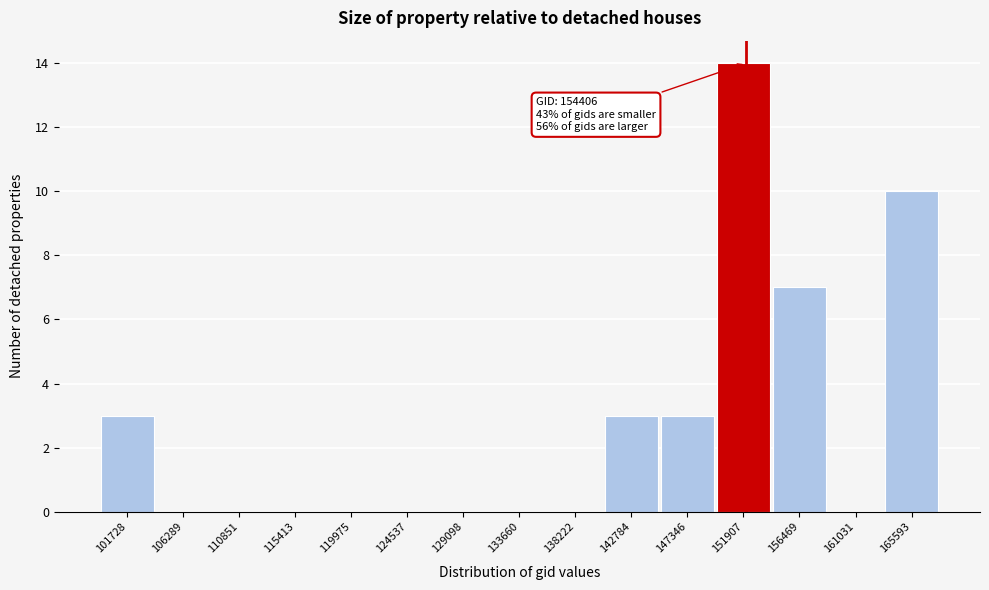

Reading left to right, transcribe all the data shown in this chart.

101728=3	106289=0	110851=0	115413=0	119975=0	124537=0	129098=0	133660=0	138222=0	142784=3	147346=3	151907=14	156469=7	161031=0	165593=10